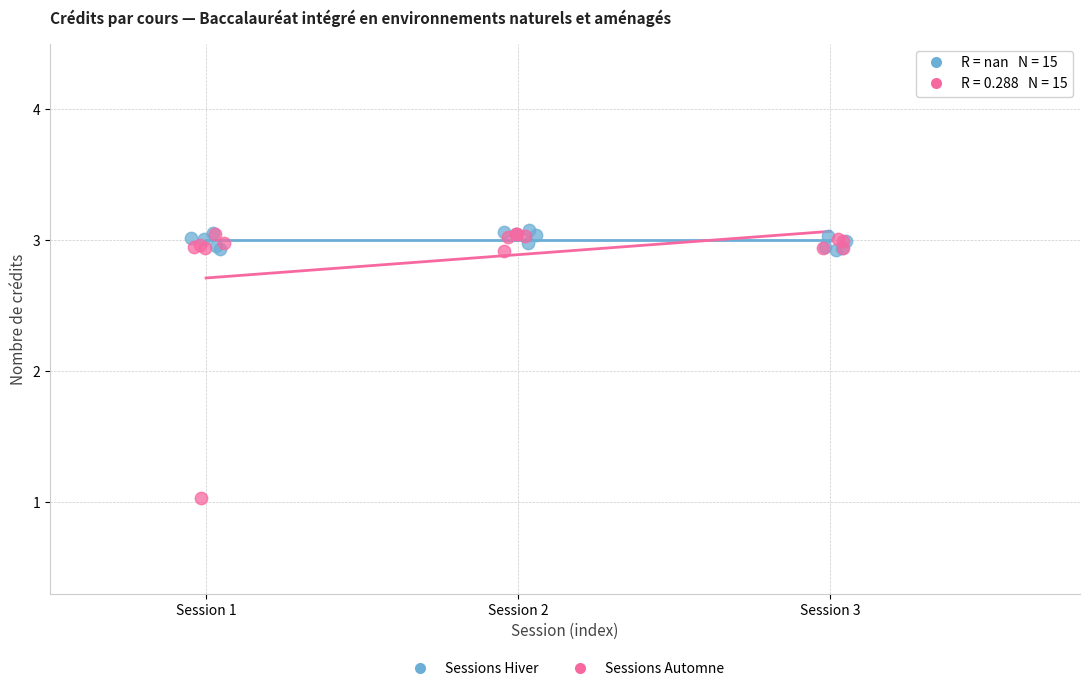

Which series contains the lowest Y value?

Sessions Automne